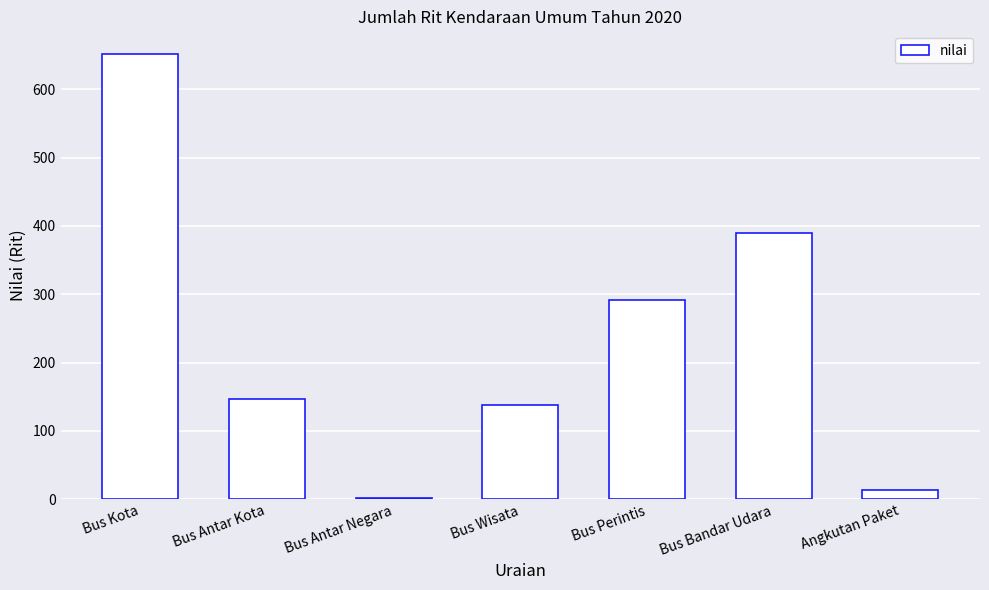

Are the bars horizontal?

No